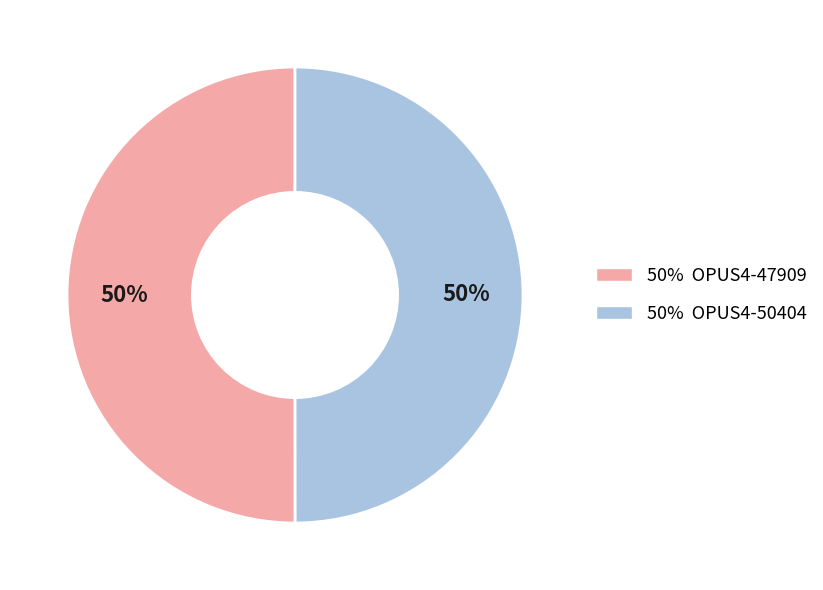

What is the ratio of the value at 50% OPUS4-50404 to the value at 50% OPUS4-47909?

1.0